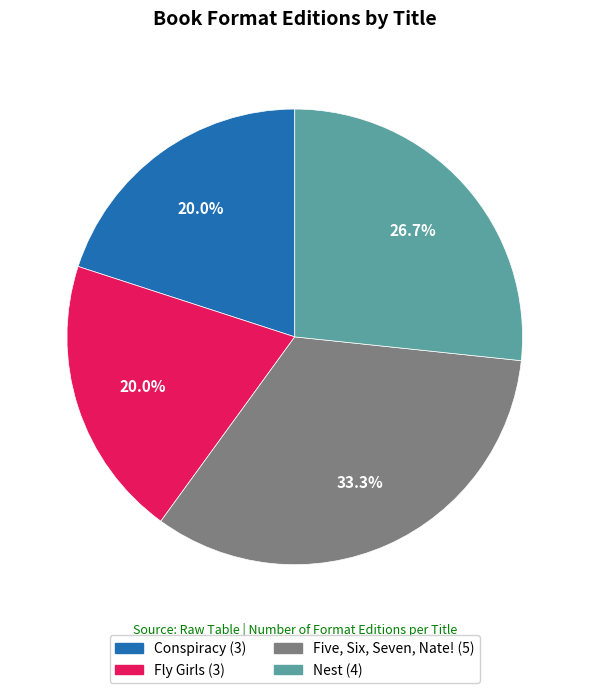

How many segments does this pie chart have?

4